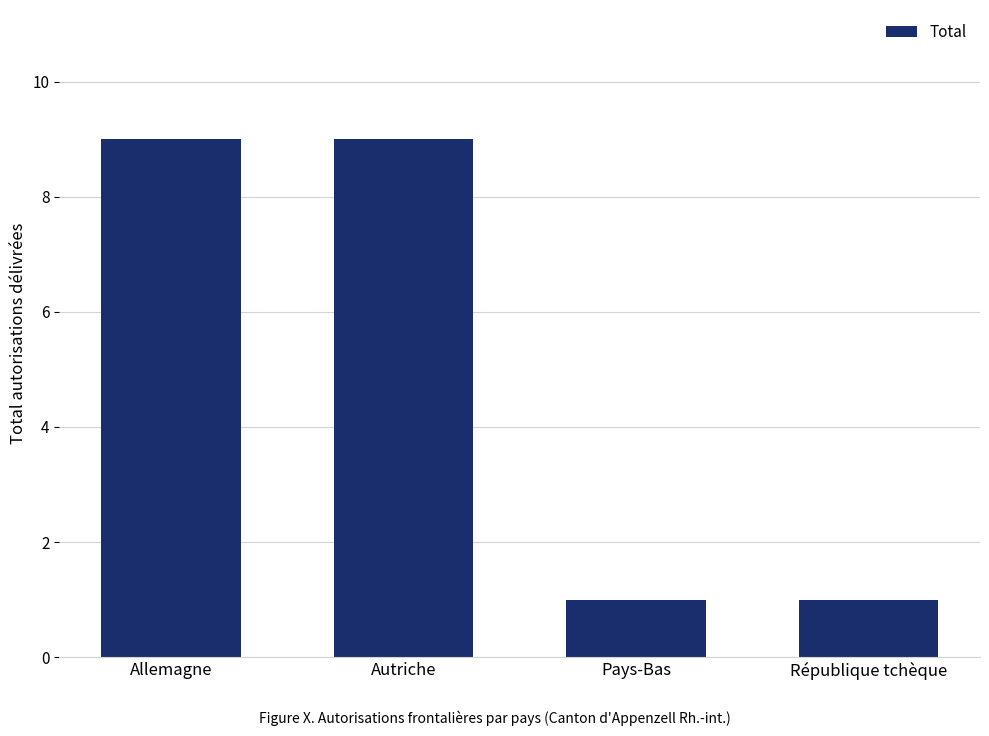

What is the smallest value displayed?

1